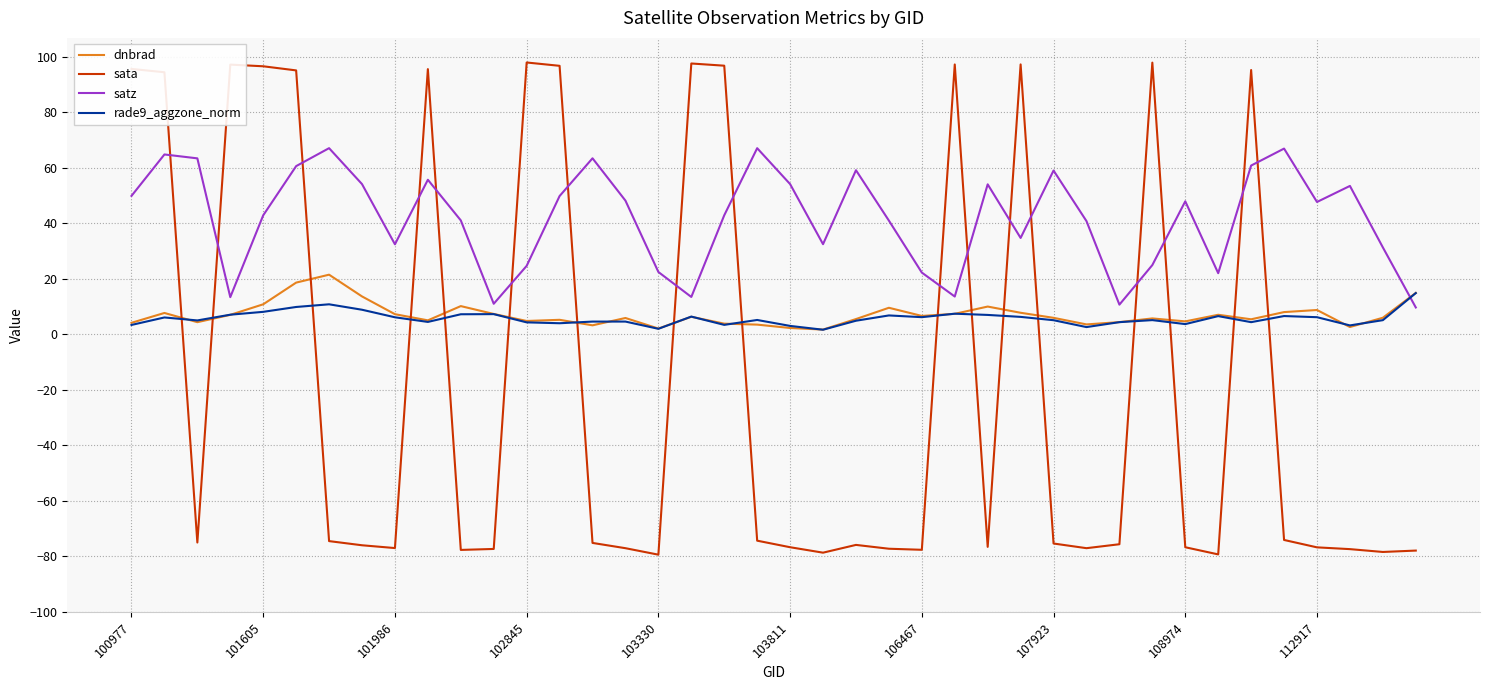

True or false: rade9_aggzone_norm and satz intersect in this chart.

True